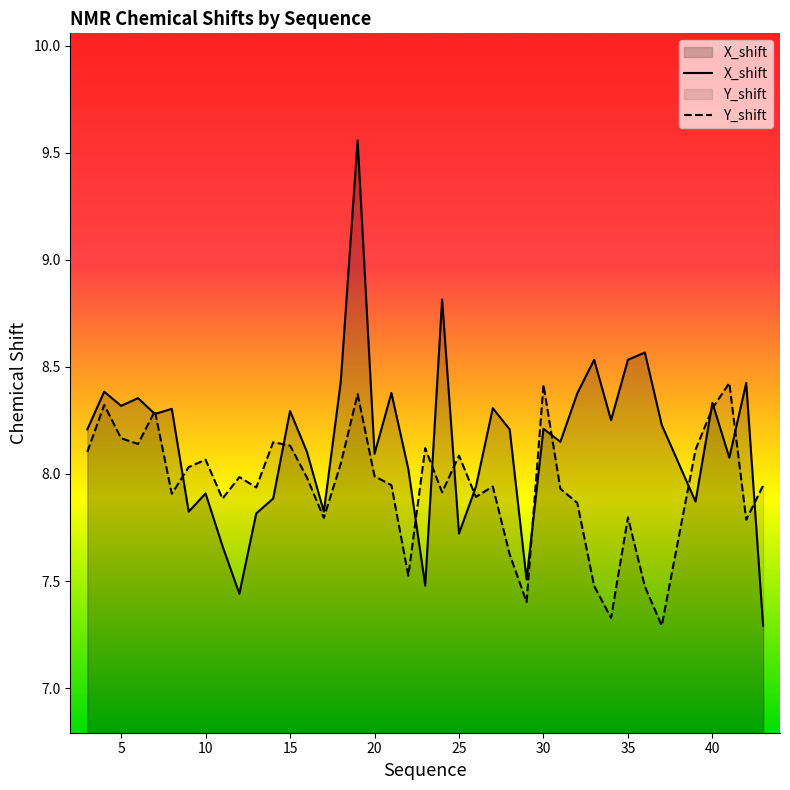

At how many categories does at least one series exceed 7?

40